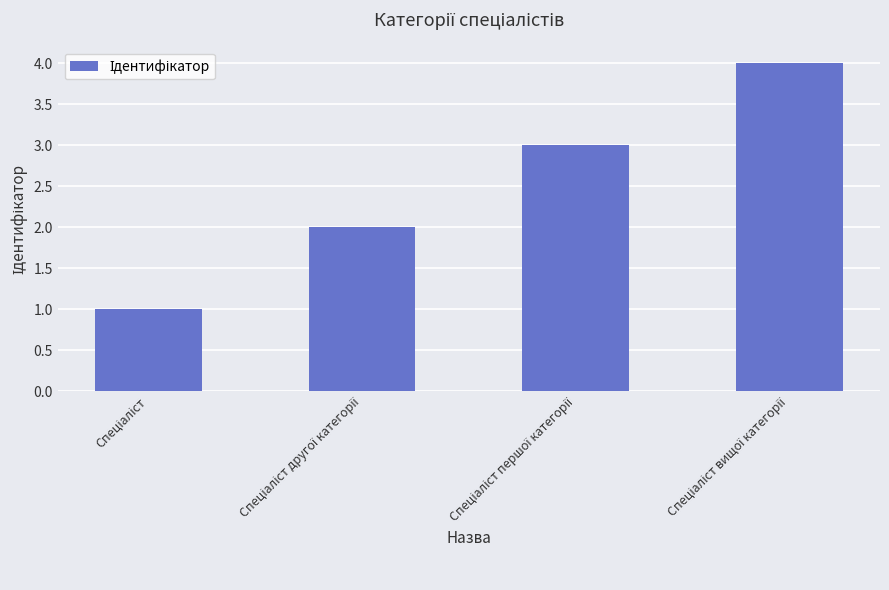

What is the sum of all values?

10